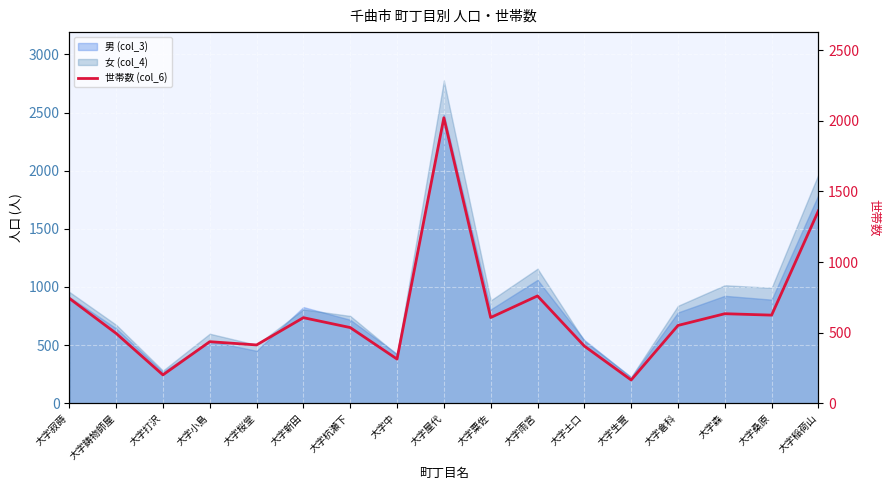

Reading left to right, what are all the values shown in this chart?

大字寂蒔=743	大字鋳物師屋=495	大字打沢=201	大字小島=436	大字桜堂=413	大字新田=606	大字杭瀬下=536	大字中=313	大字屋代=2021	大字粟佐=607	大字雨宮=760	大字土口=405	大字生萱=165	大字倉科=551	大字森=634	大字桑原=624	大字稲荷山=1363